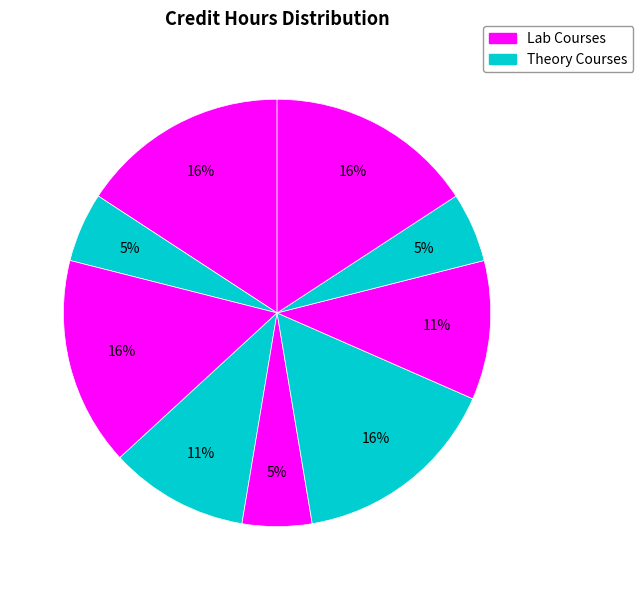

How many slices are in this pie chart?

9